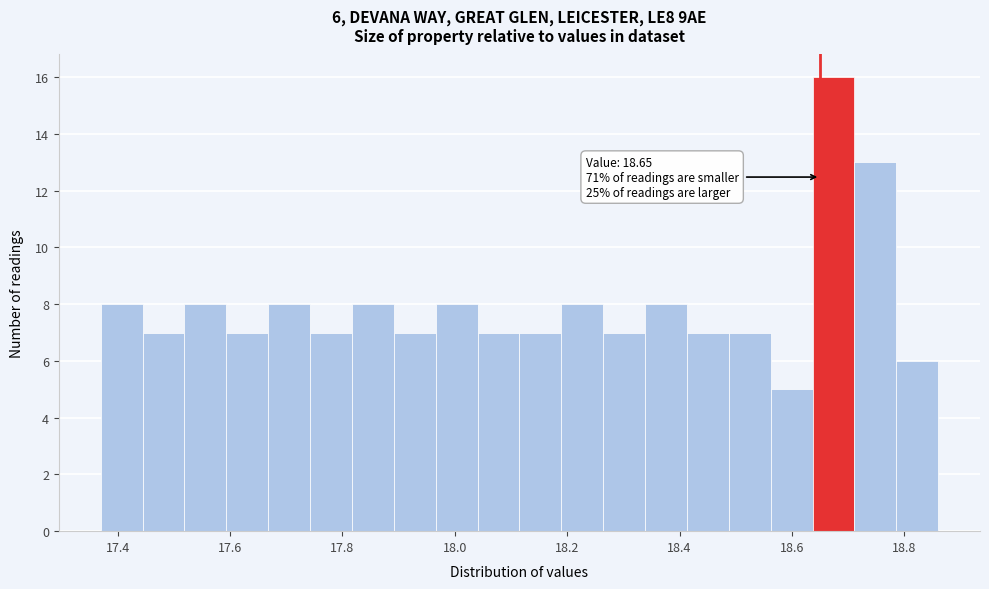

Read against the x-axis, roughly where is the centre of the tallest bar?

18.68